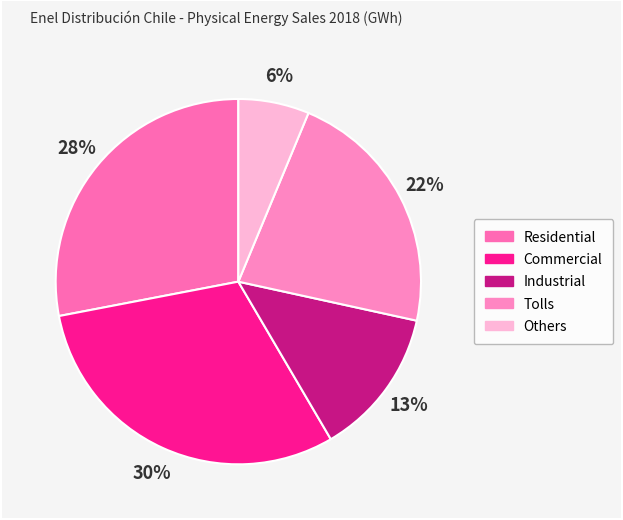

How many segments does this pie chart have?

5